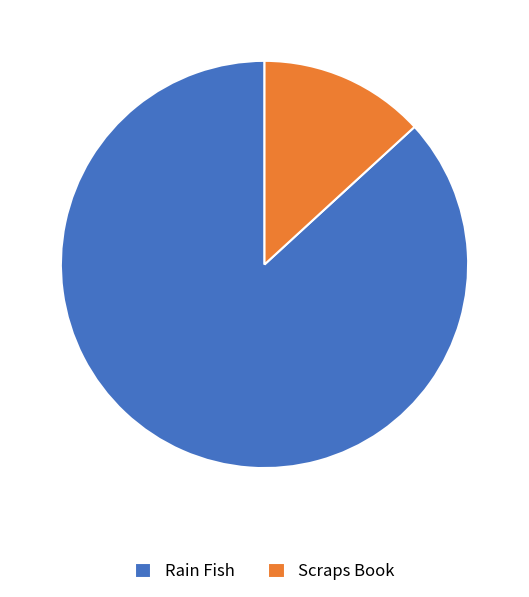

What is the smallest slice in the pie chart?

Scraps Book